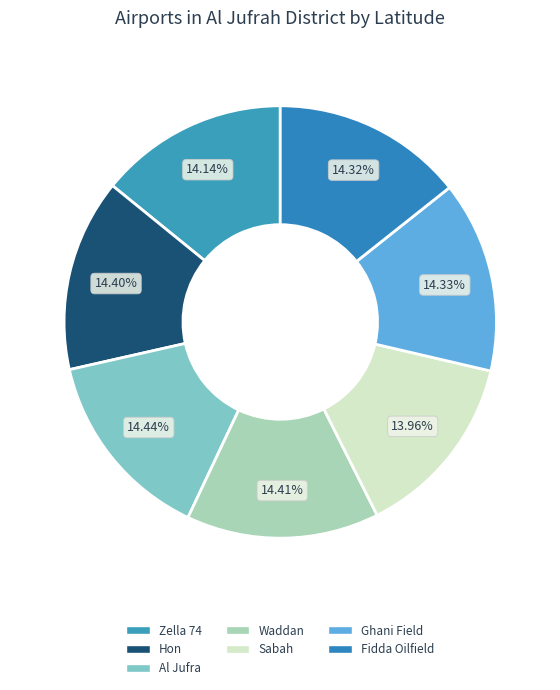

Does any single category account for the majority?

No